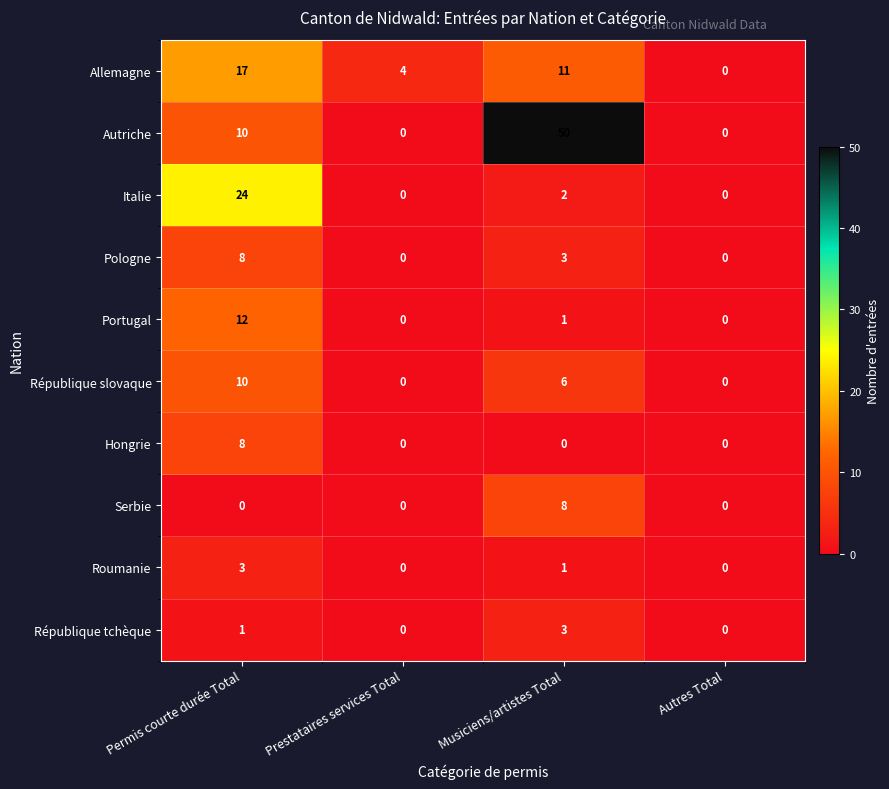

Where is Portugal nearest to the value 6?

Musiciens/artistes Total